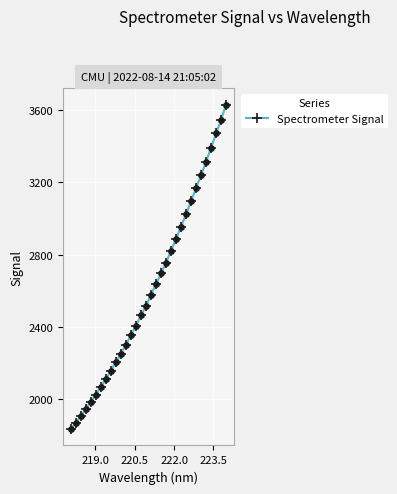

What is the value of the 10th point from the left?

2202.8